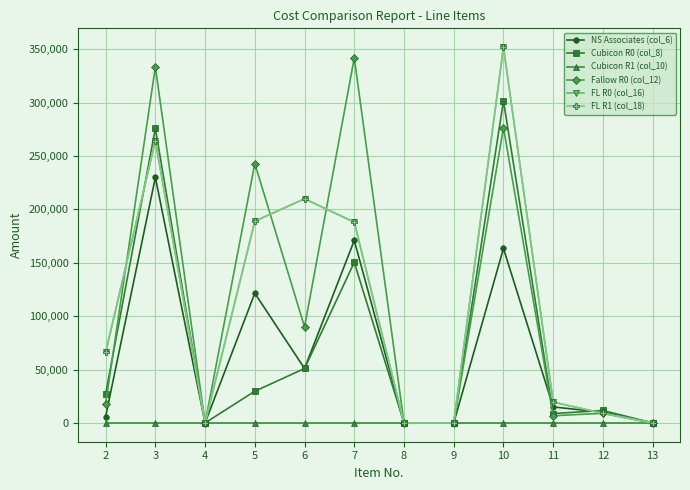

Where is FL R0 (col_16) nearest to the value 176050?

7